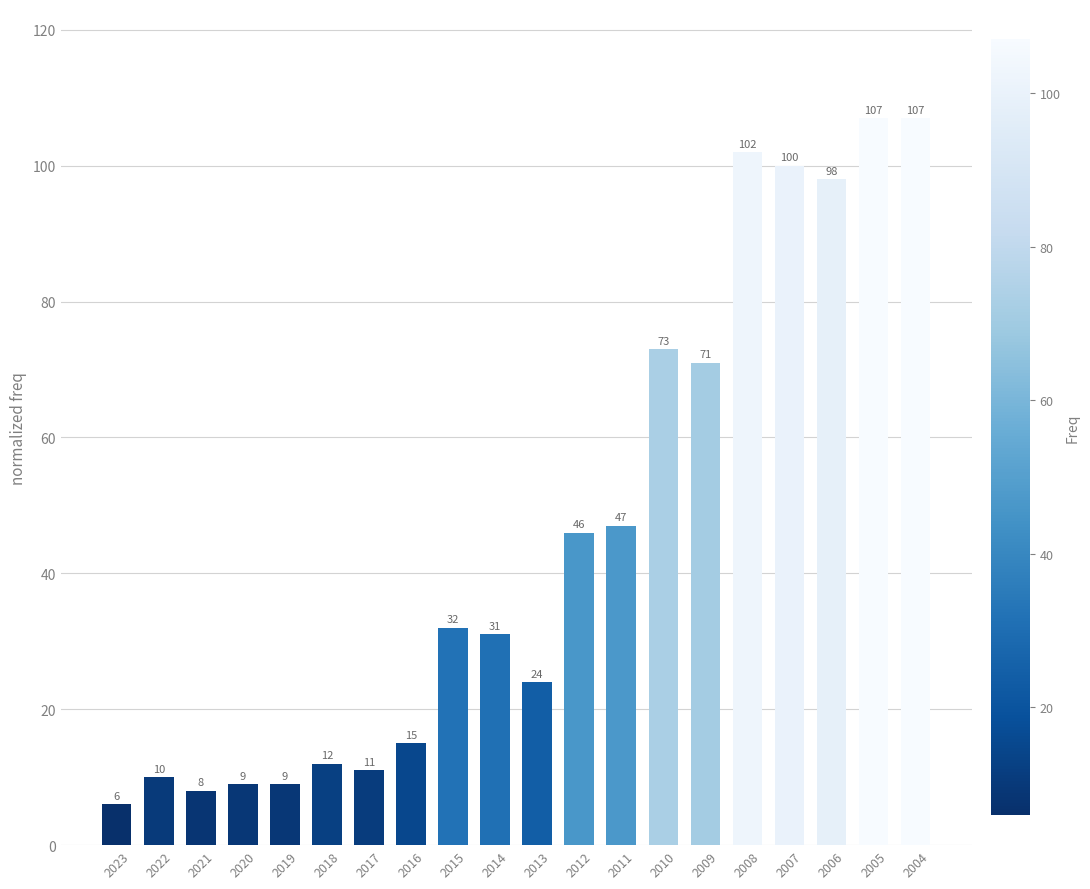

What is the greatest value displayed?

107